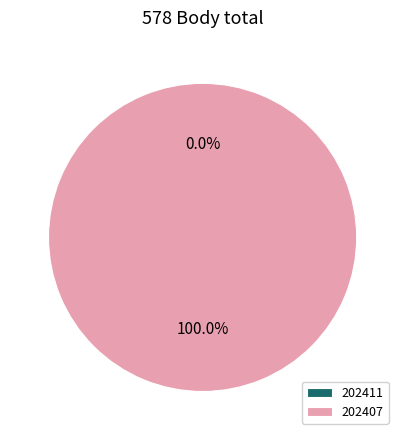

Which has a higher value, 202411 or 202407?

202407